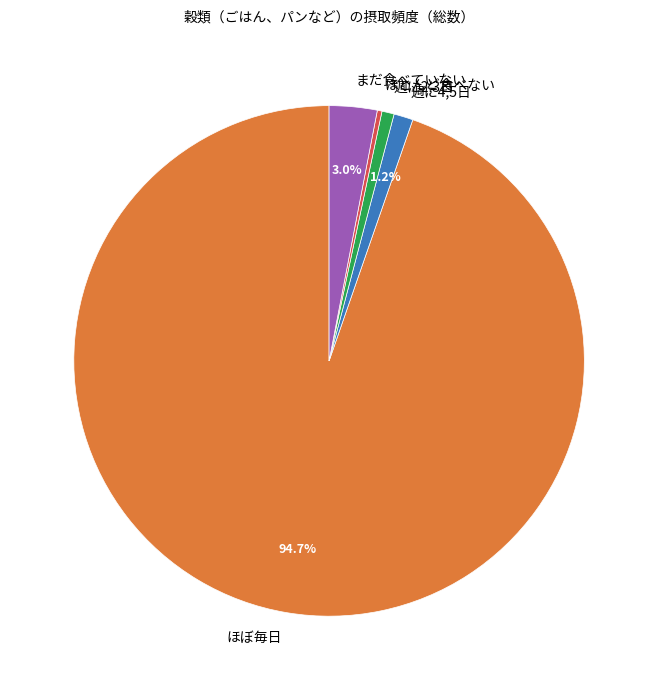

Which slice is the largest?

ほぼ毎日